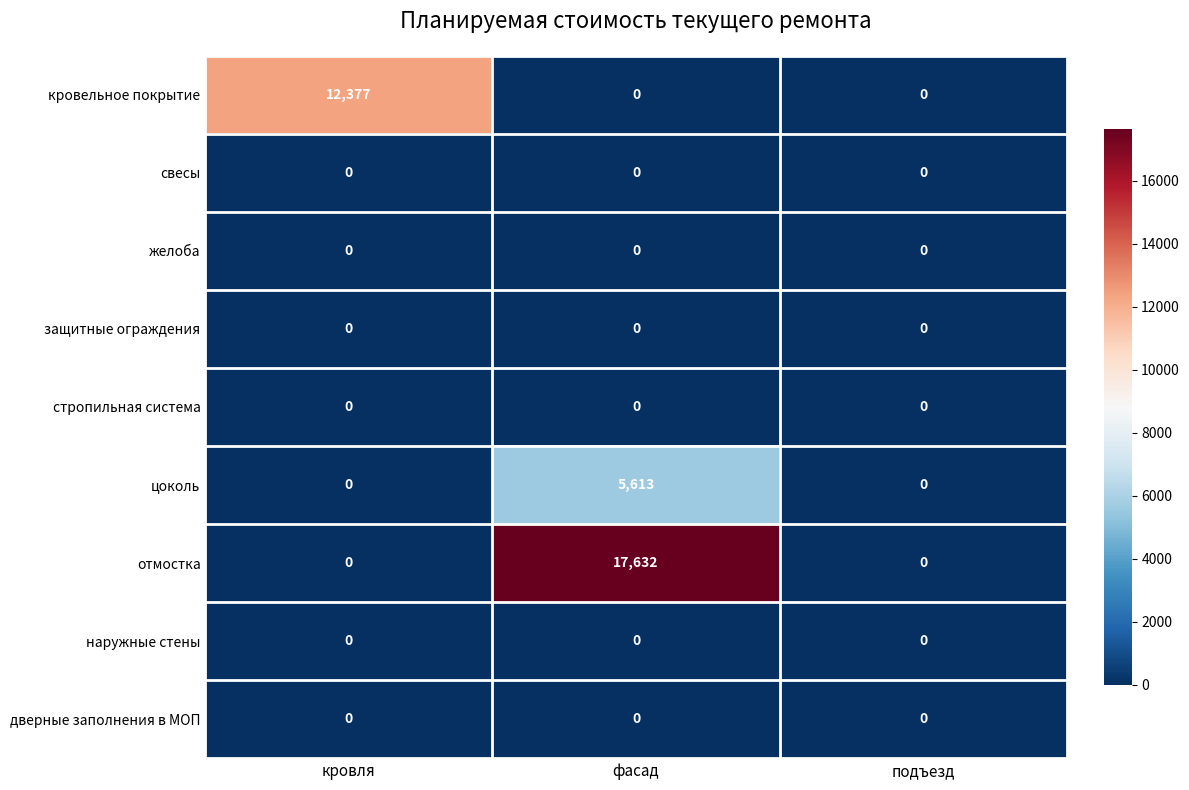

Is it true that цоколь equals 3119 at кровля?

False